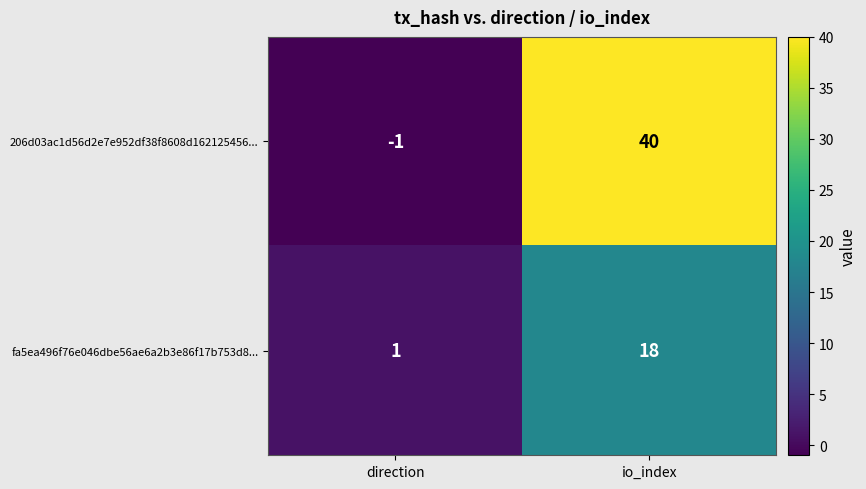

Which series has the largest total across all categories?

206d03ac1d56d2e7e952df38f8608d162125456...